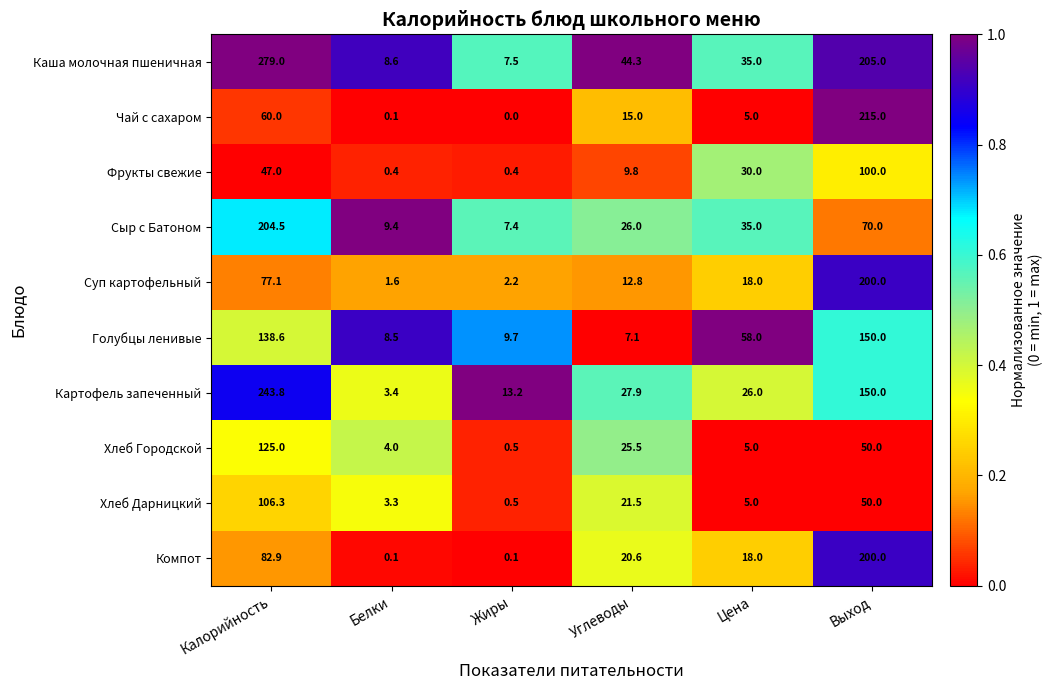

What is the difference between the maximum and minimum values in the Компот series?

199.9